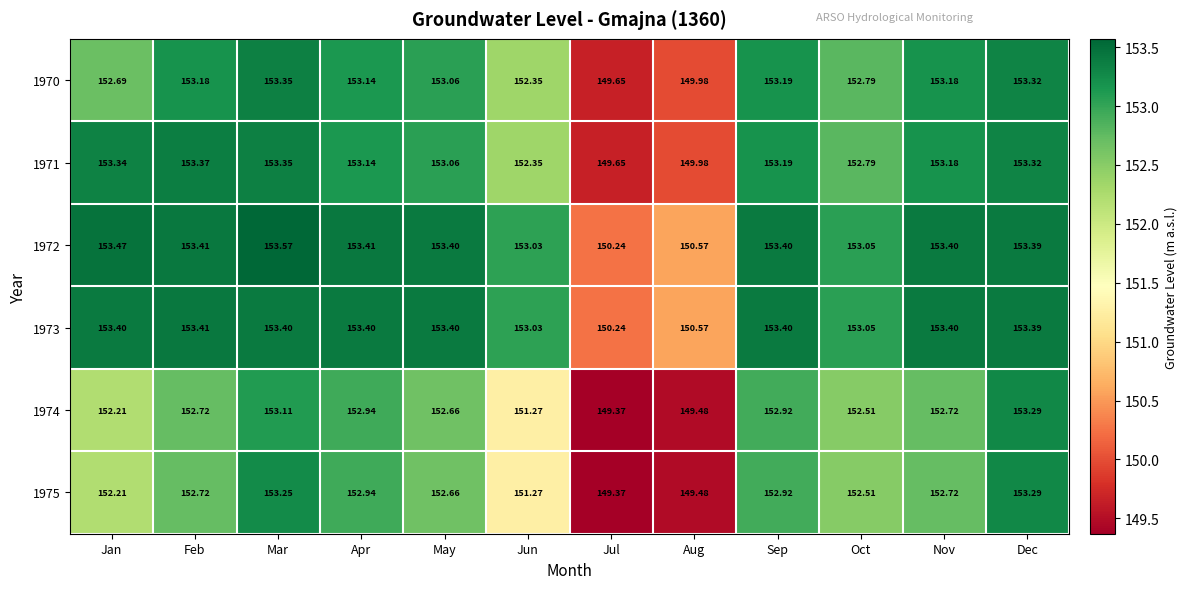

Which category has the lowest value in the 1974 series?

Jul